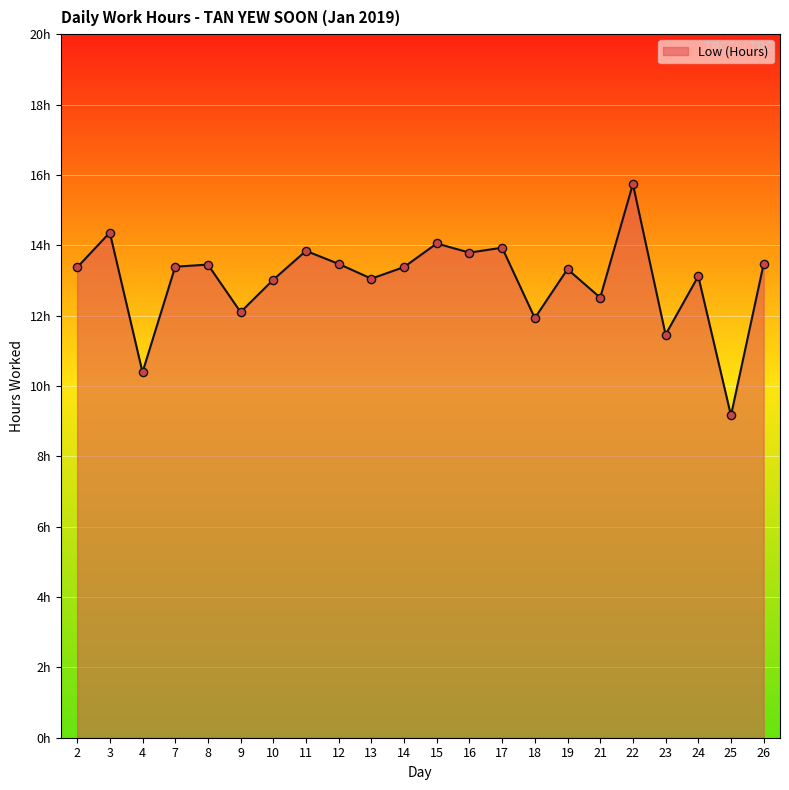

What is the ratio of the value at 22 to the value at 9?

1.3